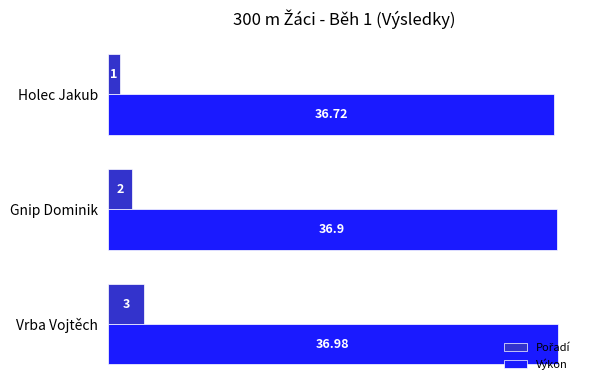

Which series has the largest total across all categories?

Výkon